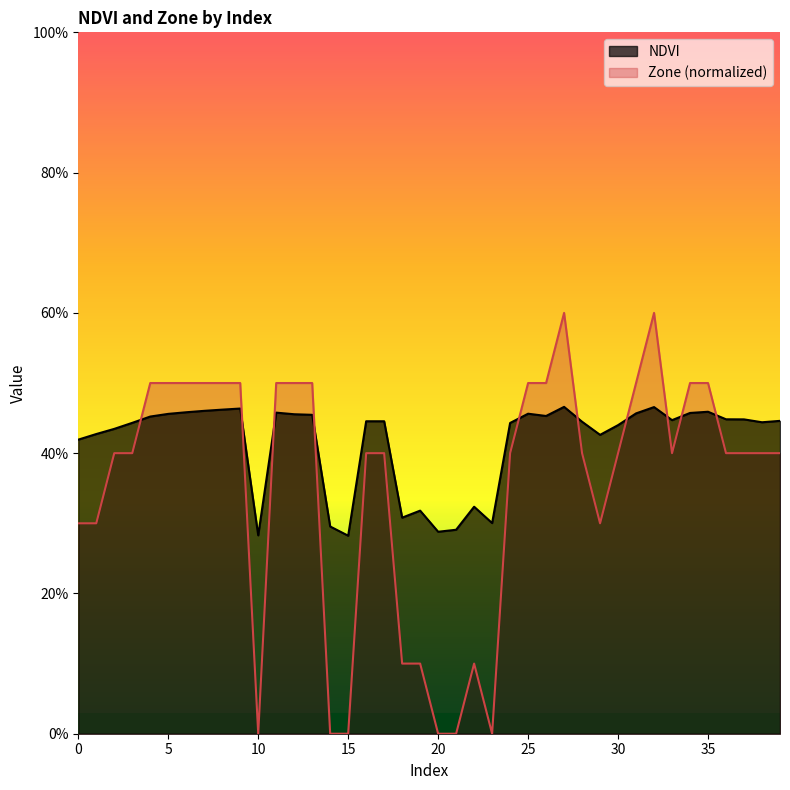

What is the value of the NDVI point at the 2nd from the left?

0.4